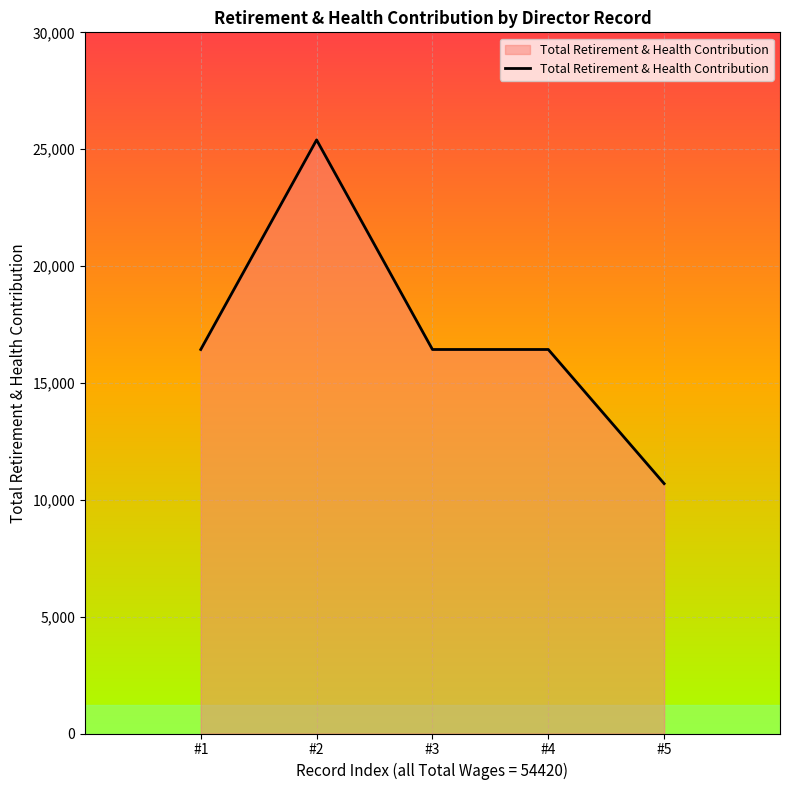

Which label corresponds to the smallest value in the chart?

#5